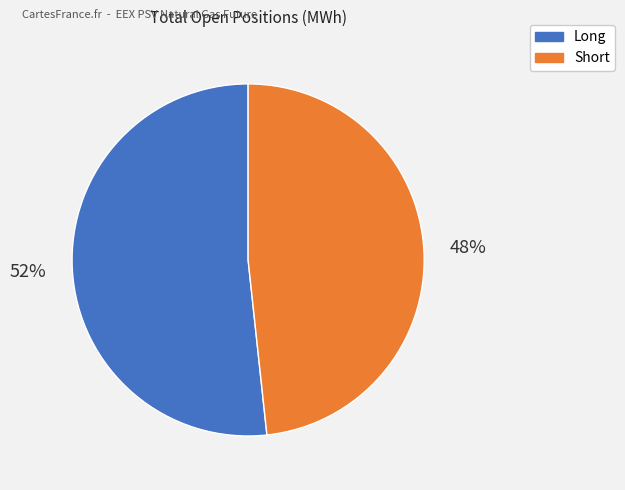

Rank the categories by value from highest to lowest.

Long, Short